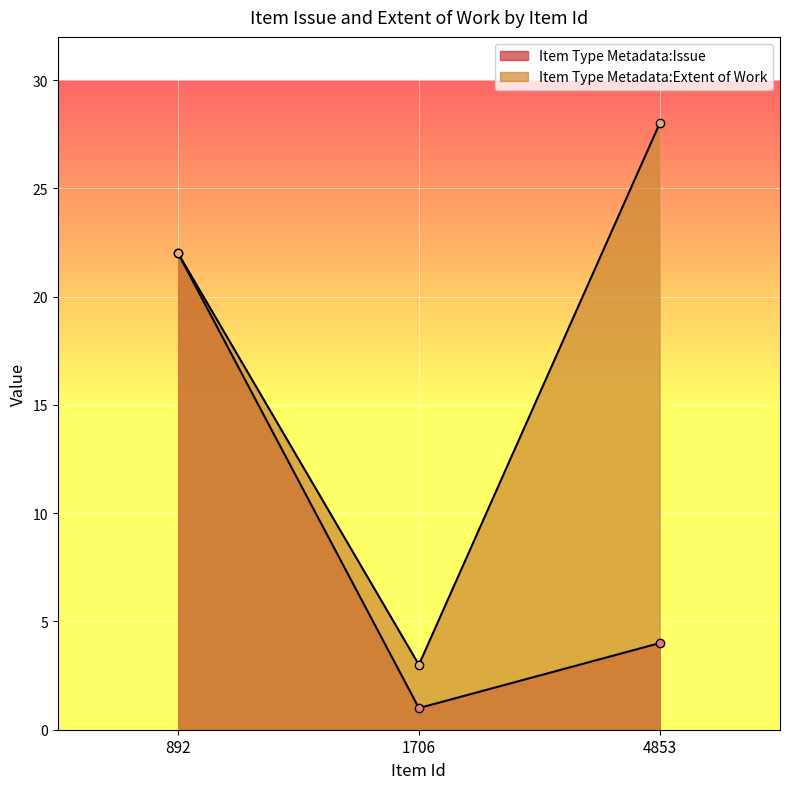

What is the lowest value of the Item Type Metadata:Extent of Work series?

3